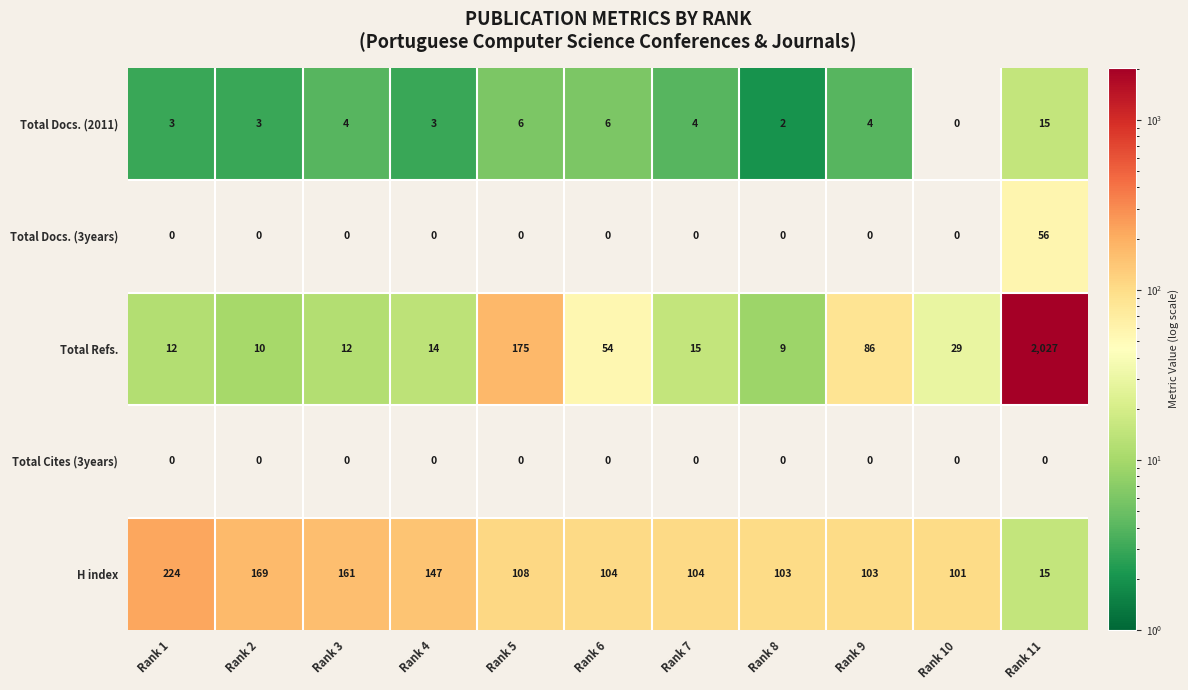

Which series has the largest total across all categories?

Total Refs.